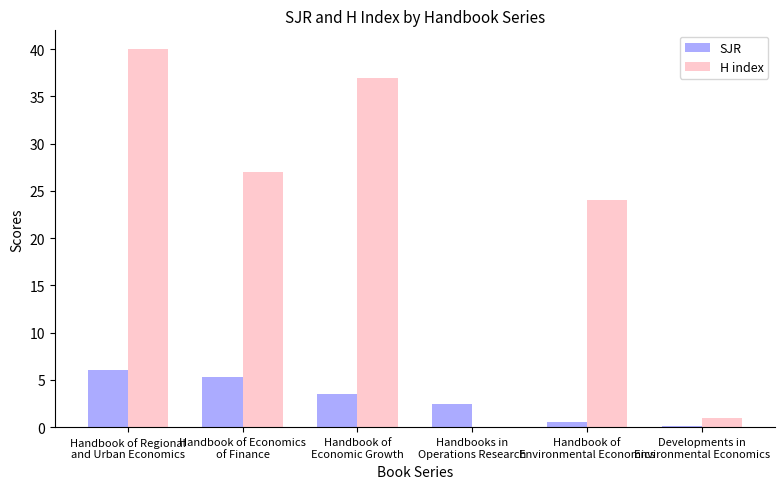

The H index series shows 27.0 at Handbook of Economics
of Finance. True or false?

True